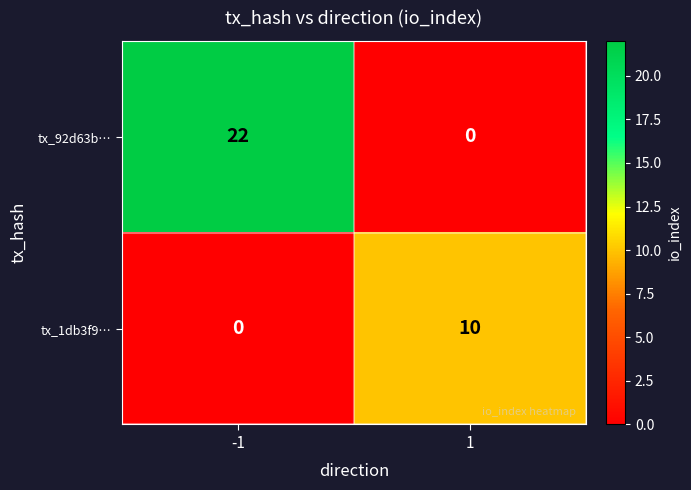

Which series has the largest total across all categories?

tx_92d63b…